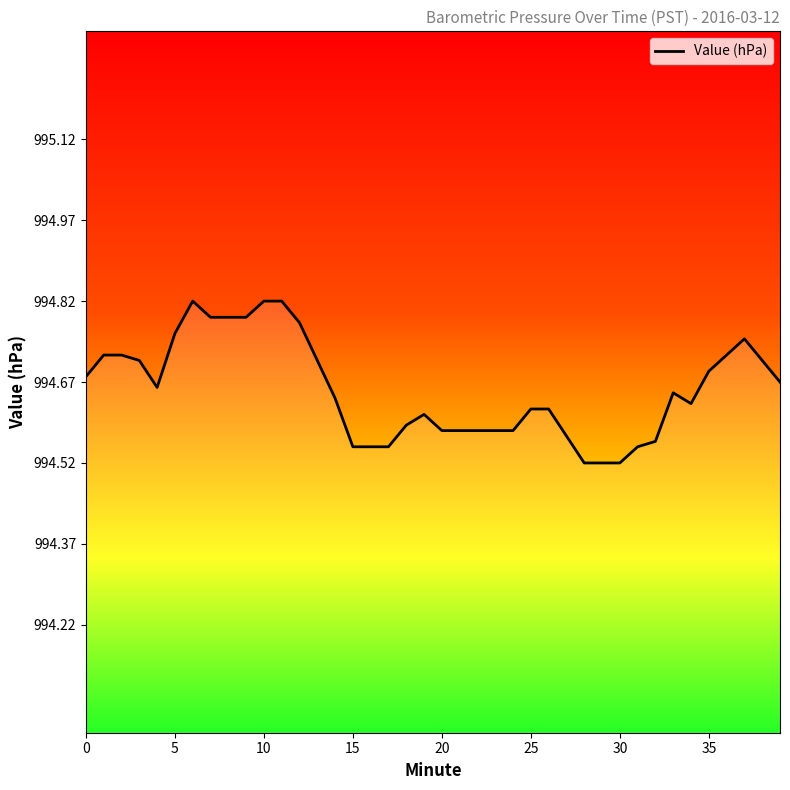

How many data points does each series have?

40